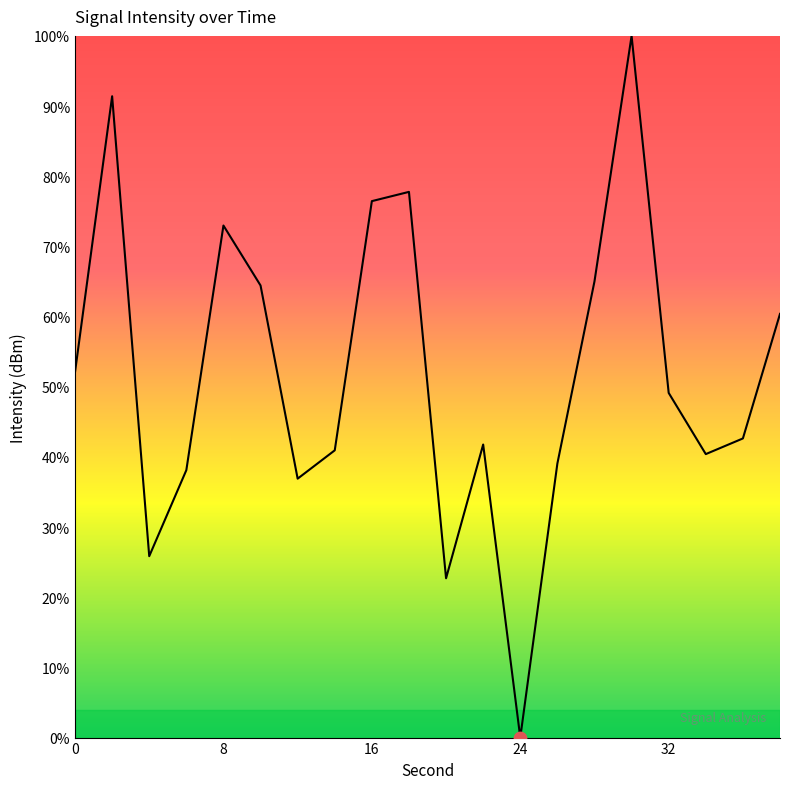

What is the difference between the maximum and minimum values?

100.0